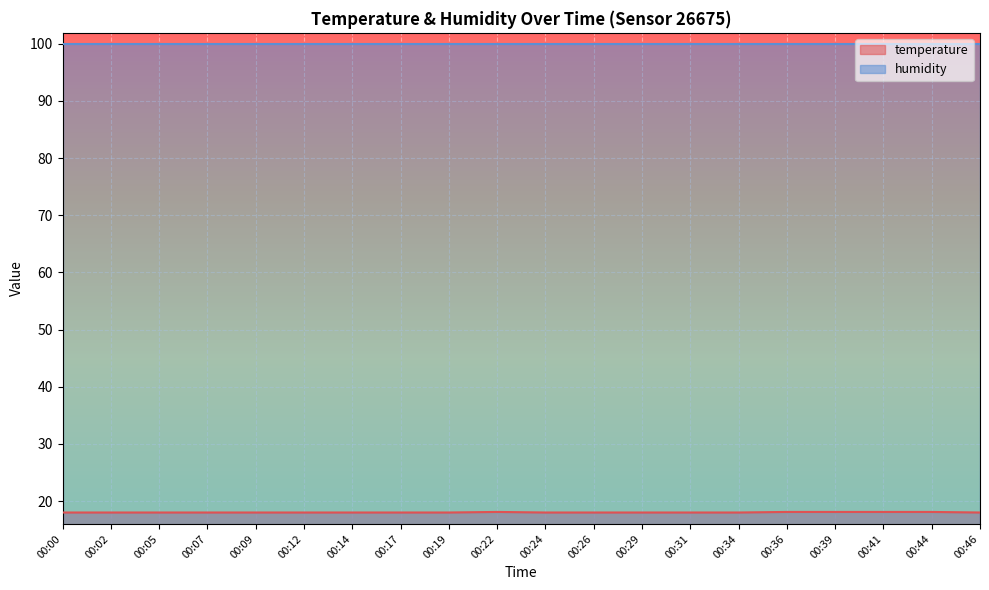

How many lines are shown in the chart?

2